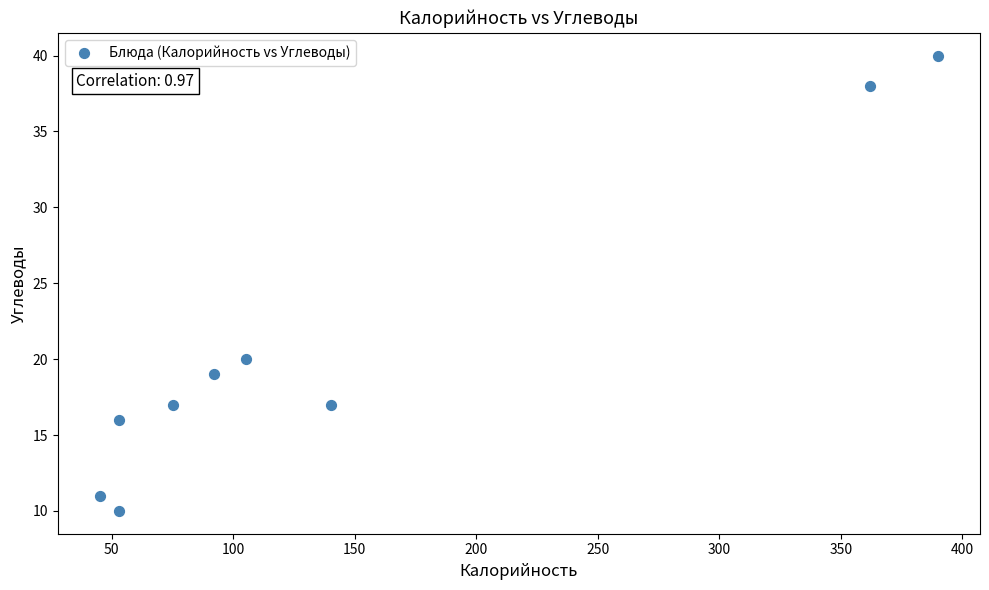

What Y value in the scatter plot is closest to 25?

20